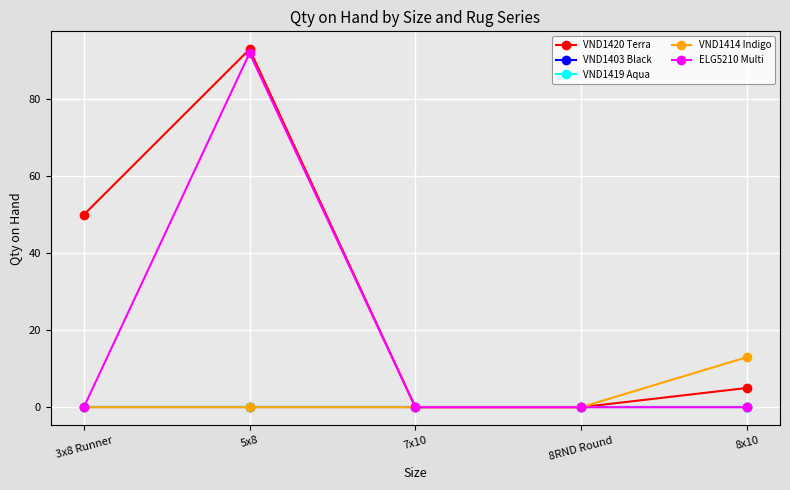

What value does the VND1414 Indigo series have at 8x10, to the nearest 10?

10